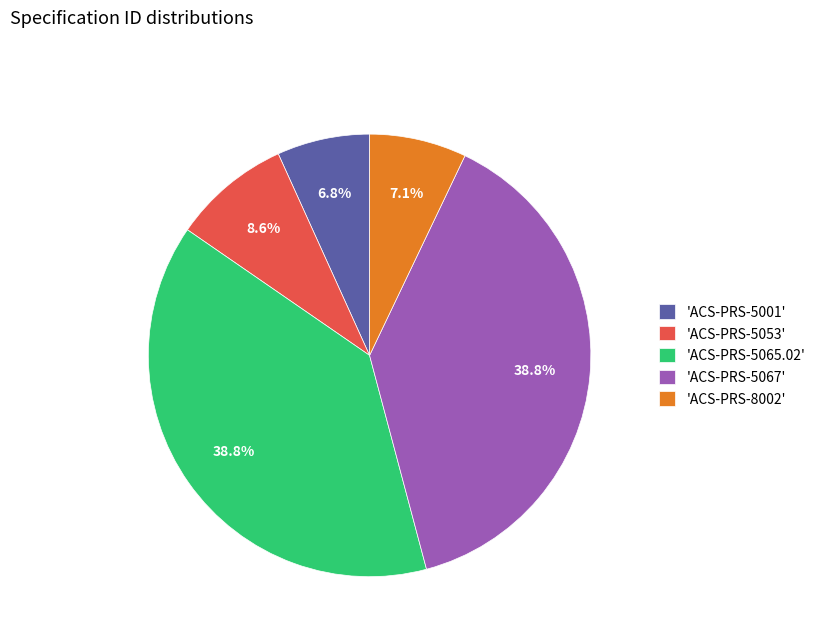

Is the sum of 'ACS-PRS-5001' and 'ACS-PRS-5067' greater than half?

No